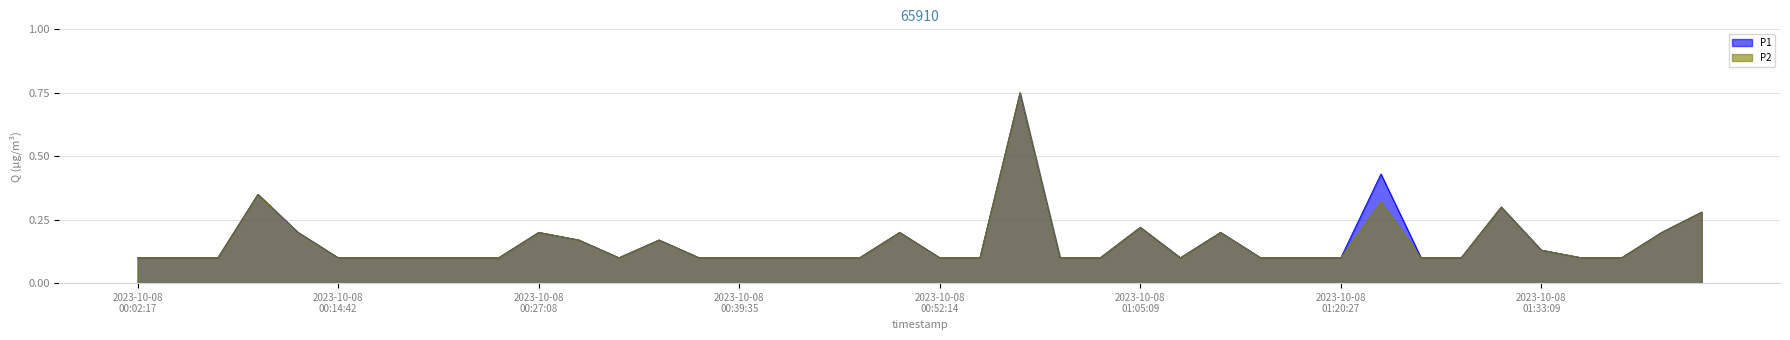

What is the approximate value of P1 at 2023-10-08T01:15:15?

0.1